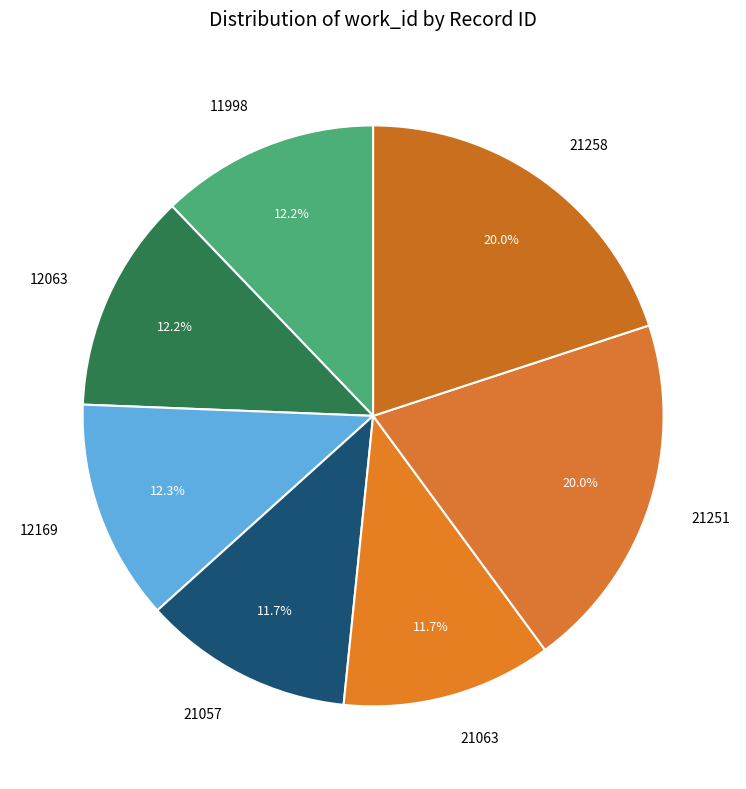

To the nearest percent, what percentage of the pie is 21057?

12%